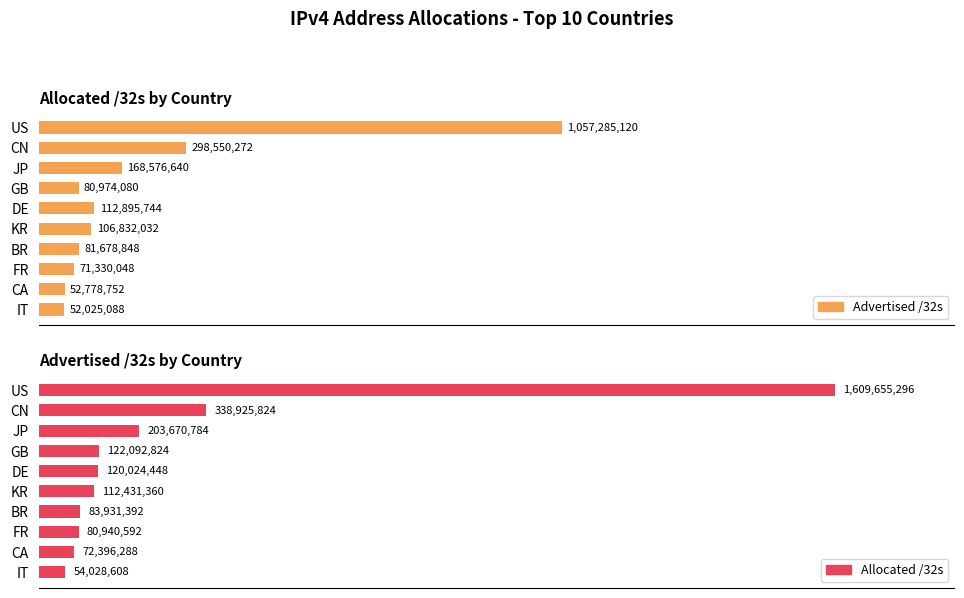

Is the value of Allocated /32s at GB greater than the value of Advertised /32s at JP?

No